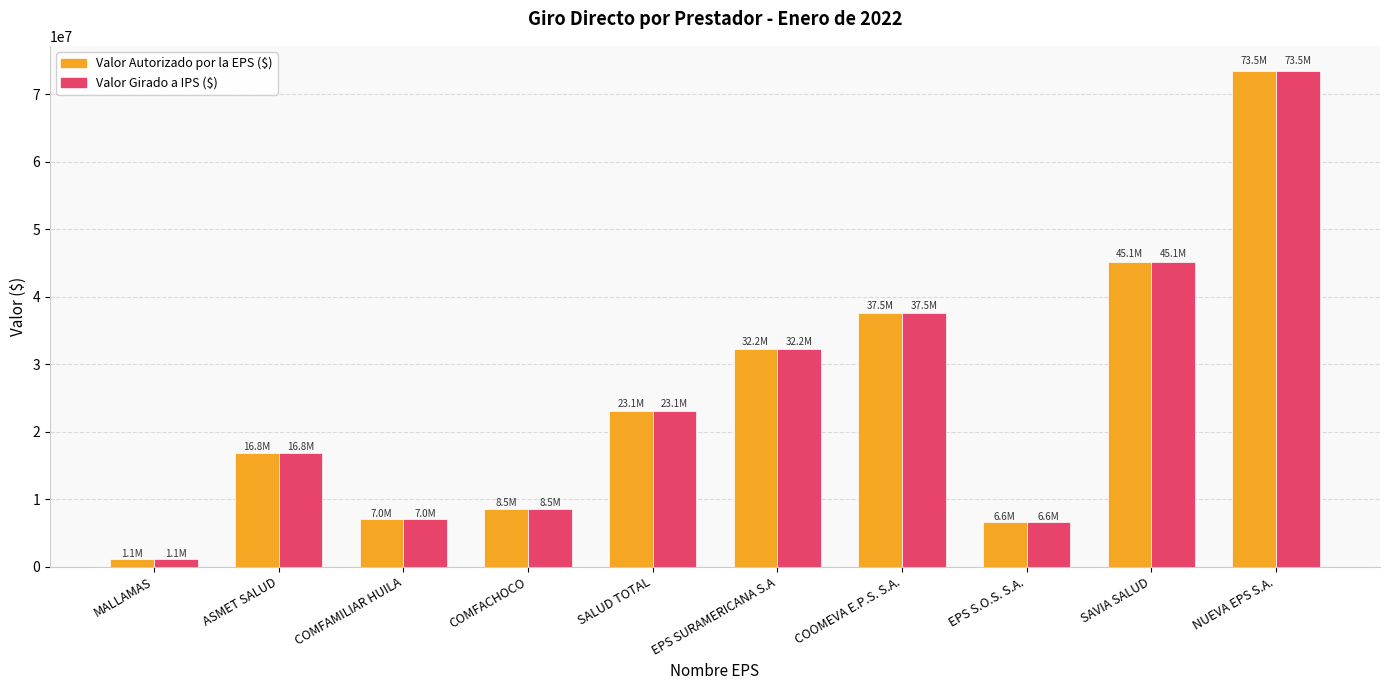

Does the chart contain any negative values?

No